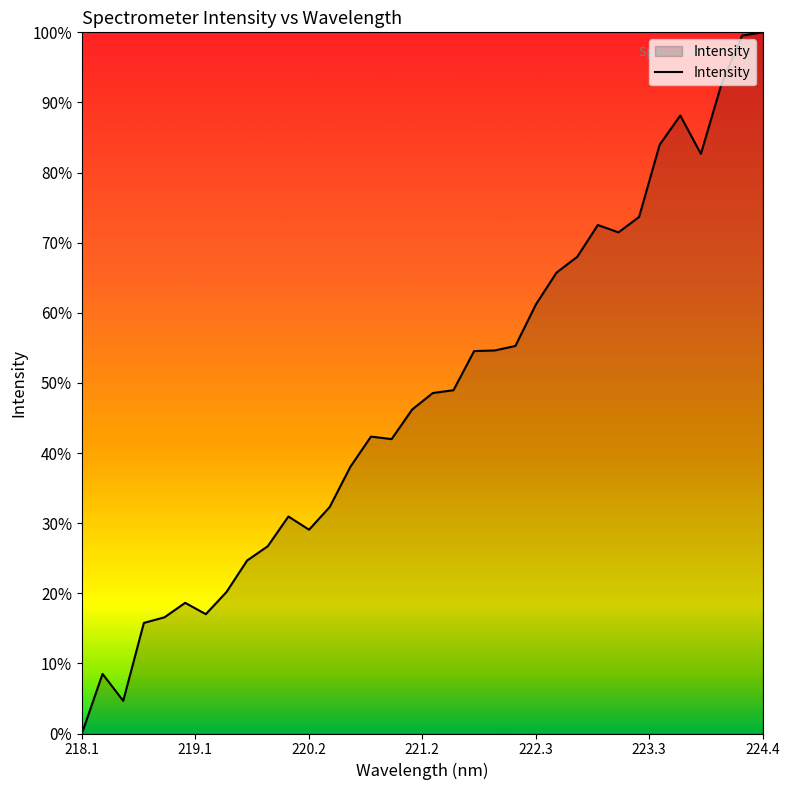

At which category does the chart reach its minimum across all series?

218.1